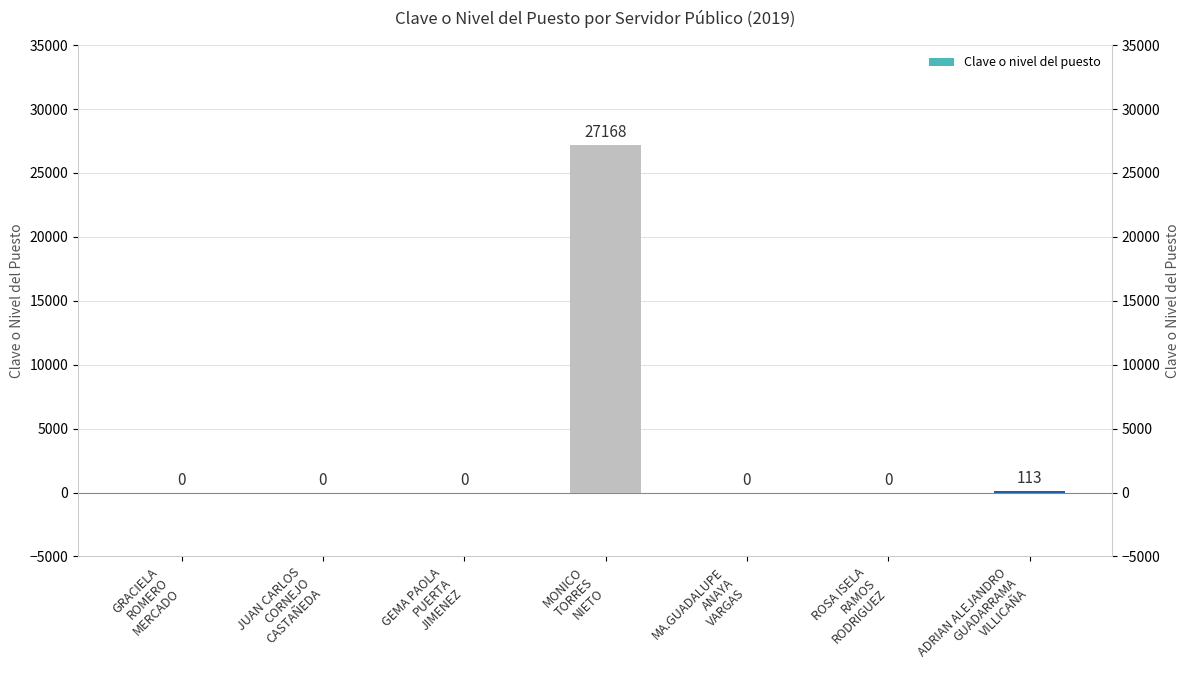

Reading left to right, what are all the values shown in this chart?

0	0	0	27168	0	0	113